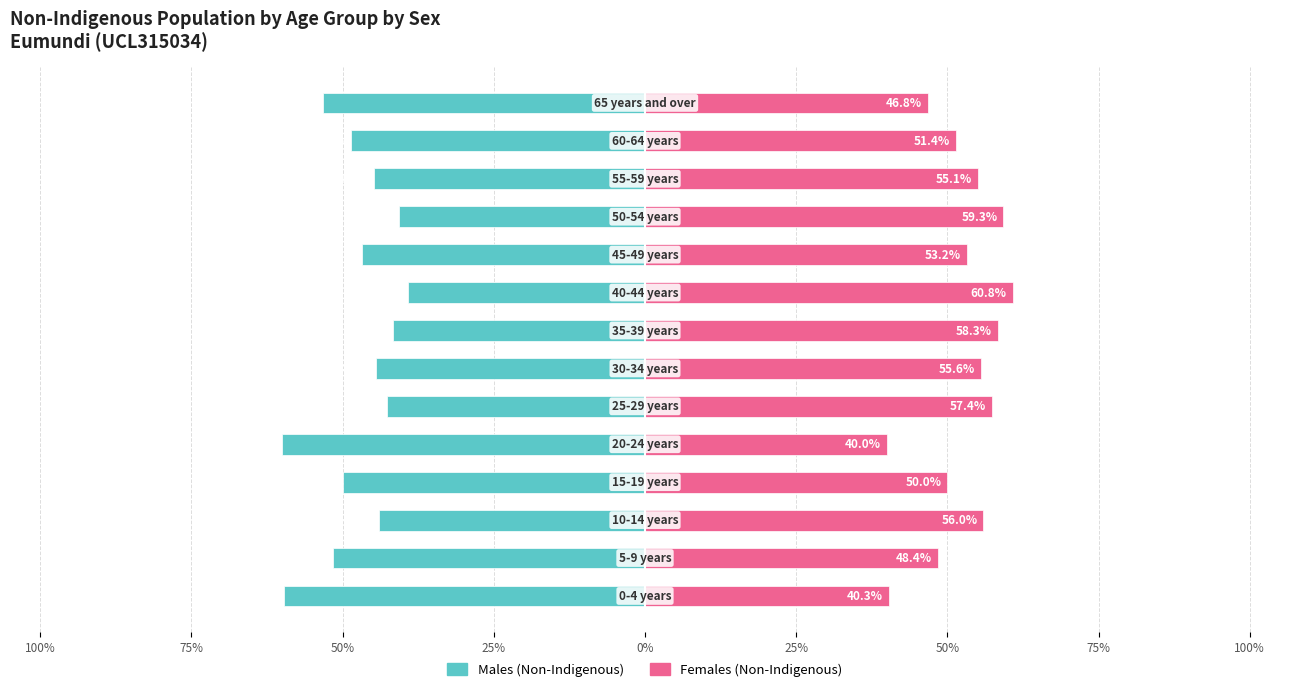

What are all the series names shown in the legend?

Males (Non-Indigenous), Females (Non-Indigenous)